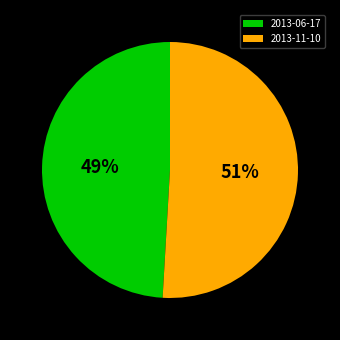

Between 2013-06-17 and 2013-11-10, which is larger?

2013-11-10